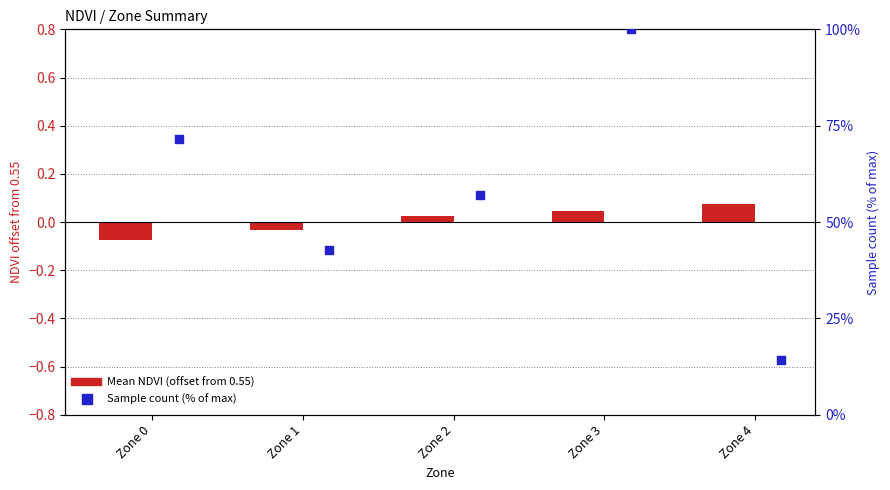

What are all the series names shown in the legend?

Mean NDVI (offset from 0.55), Sample count (% of max)